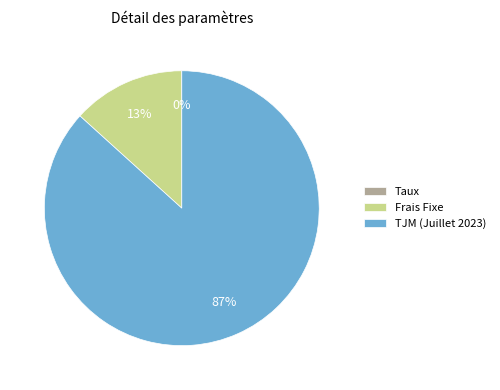

Which category accounts for the majority?

TJM (Juillet 2023)